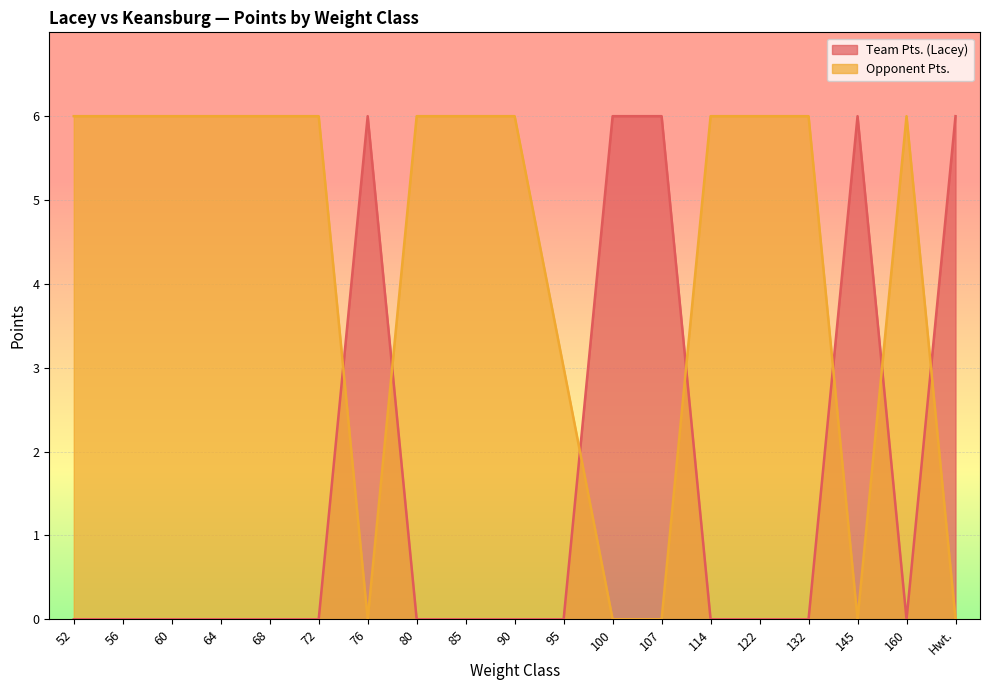

What is the maximum value for Opponent Pts.?

6